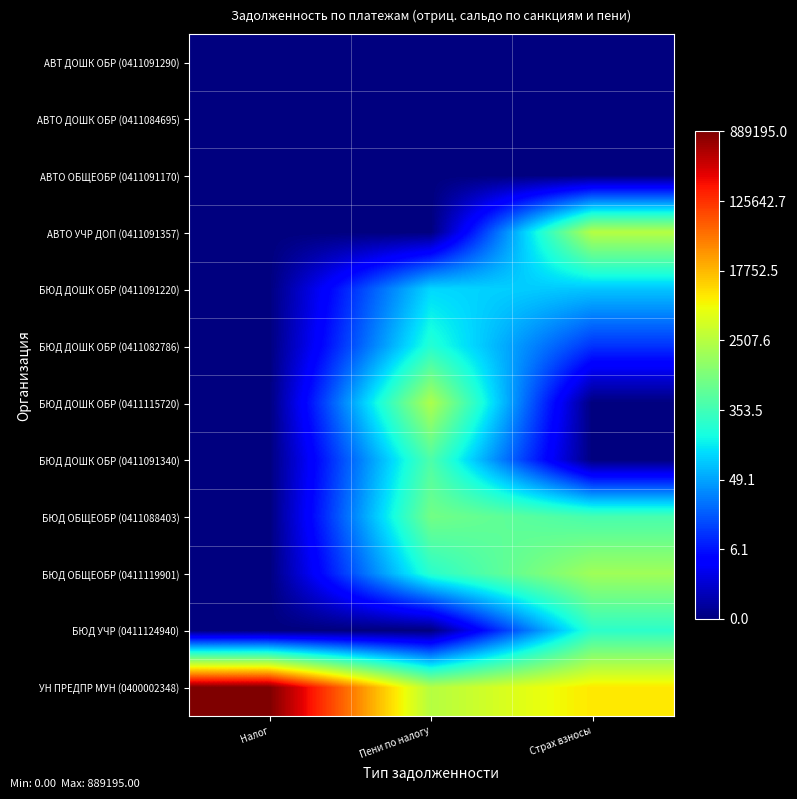

Reading left to right, list all the values displayed in this chart.

АВТ ДОШК ОБР (0411091290): Налог=0.0	Пени по налогу=0.0	Страх взносы=0.0
АВТО ДОШК ОБР (0411084695): Налог=0.0	Пени по налогу=0.0	Страх взносы=0.0
АВТО ОБЩЕОБР (0411091170): Налог=0.0	Пени по налогу=0.0	Страх взносы=0.0
АВТО УЧР ДОП (0411091357): Налог=0.0	Пени по налогу=0.0	Страх взносы=7.8
БЮД ДОШК ОБР (0411091220): Налог=0.0	Пени по налогу=4.6	Страх взносы=4.4
БЮД ДОШК ОБР (0411082786): Налог=0.0	Пени по налогу=5.4	Страх взносы=2.4
БЮД ДОШК ОБР (0411115720): Налог=0.0	Пени по налогу=7.7	Страх взносы=0.0
БЮД ДОШК ОБР (0411091340): Налог=0.0	Пени по налогу=6.1	Страх взносы=0.0
БЮД ОБЩЕОБР (0411088403): Налог=0.0	Пени по налогу=6.7	Страх взносы=6.0
БЮД ОБЩЕОБР (0411119901): Налог=0.0	Пени по налогу=5.5	Страх взносы=7.5
БЮД УЧР (0411124940): Налог=0.0	Пени по налогу=0.0	Страх взносы=5.5
УН ПРЕДПР МУН (0400002348): Налог=13.7	Пени по налогу=7.8	Страх взносы=9.1